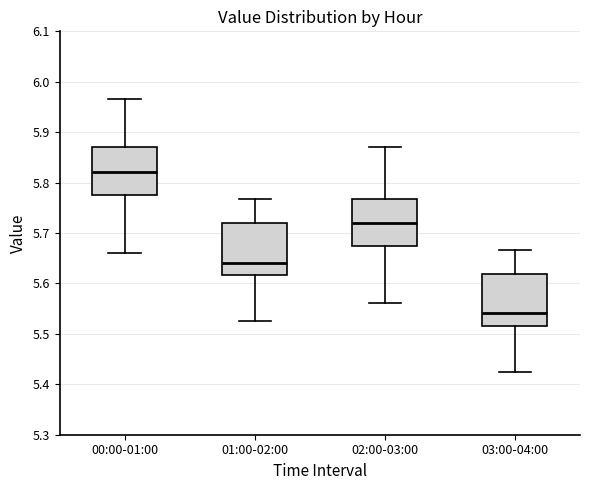

Where does the upper whisker of the box for 01:00-02:00 end on the y-axis? The values are not printed on the chart, so give them approximately, as read against the axis.

5.77